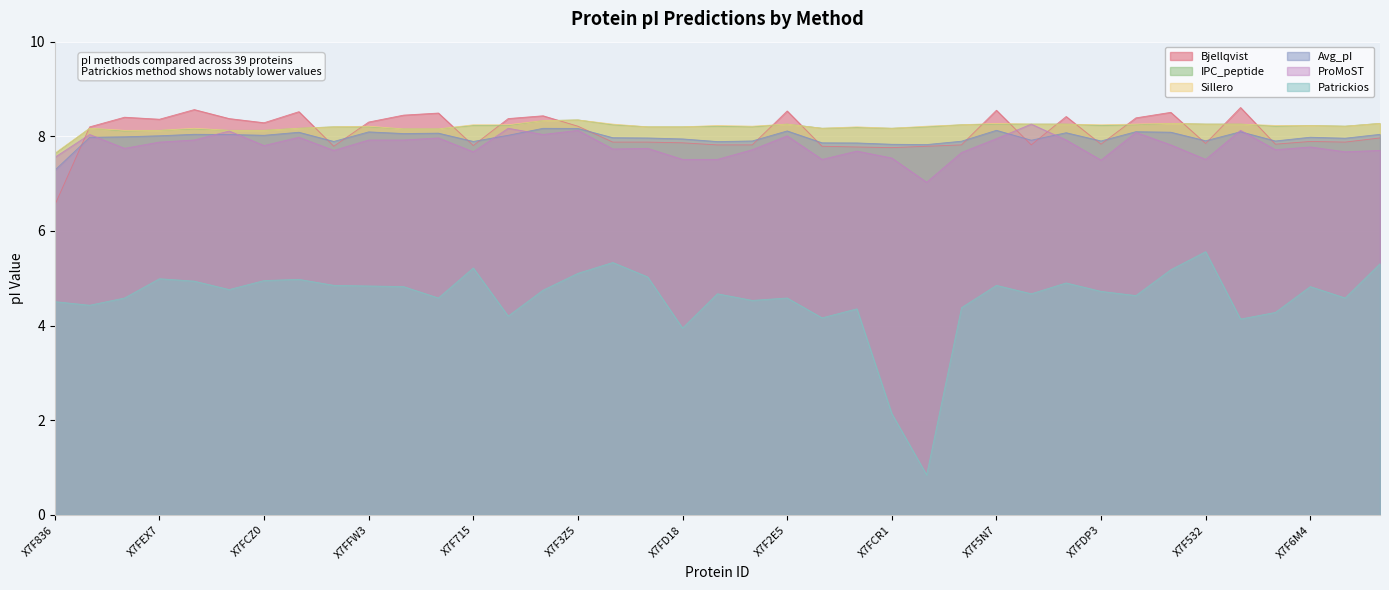

Where is the first local maximum for Bjellqvist?

X7FE64